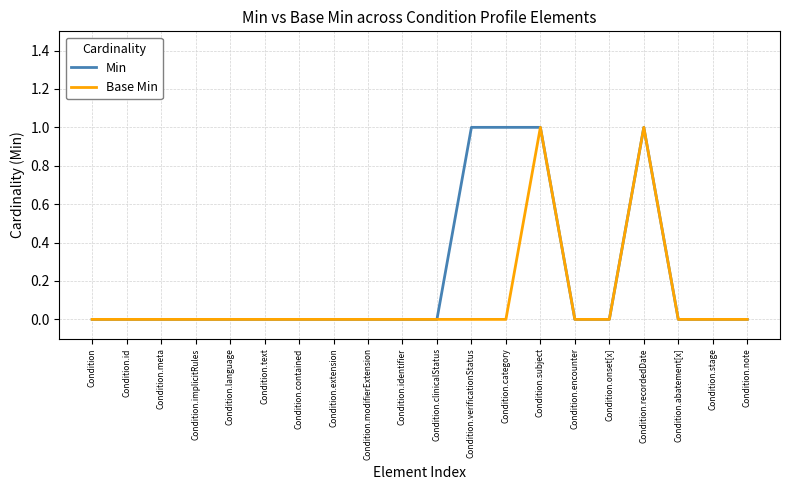

List the series in order of their overall mean, highest first.

Min, Base Min